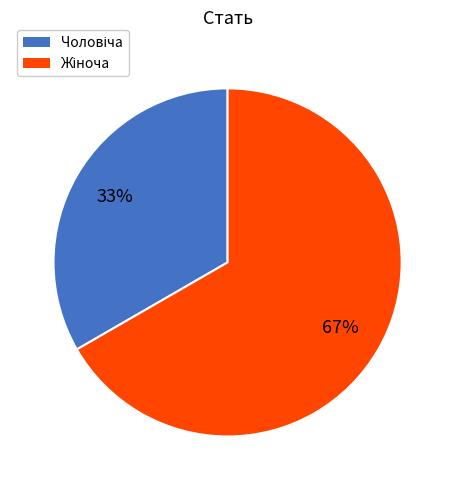

To the nearest percent, what is the average slice percentage?

50%